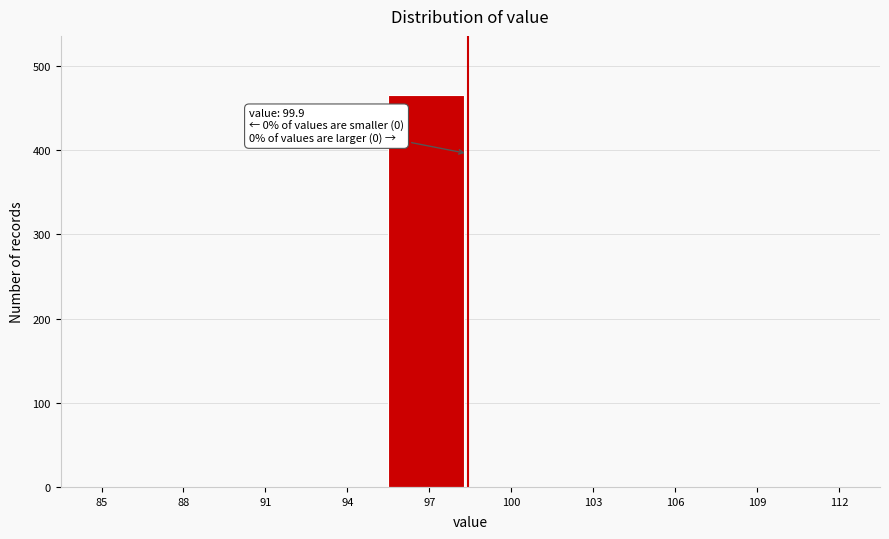

Reading left to right, what are all the values shown in this chart?

85=0	88=0	91=0	94=0	97=466	100=0	103=0	106=0	109=0	112=0